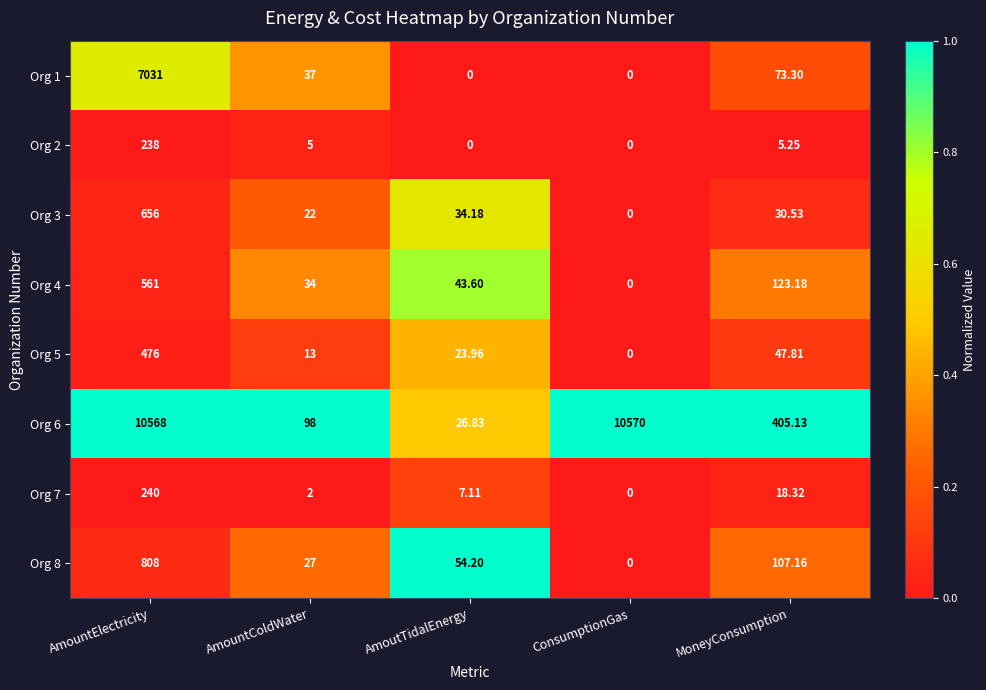

Rank the categories by Org 7 value from highest to lowest.

AmountElectricity, MoneyConsumption, AmoutTidalEnergy, AmountColdWater, ConsumptionGas